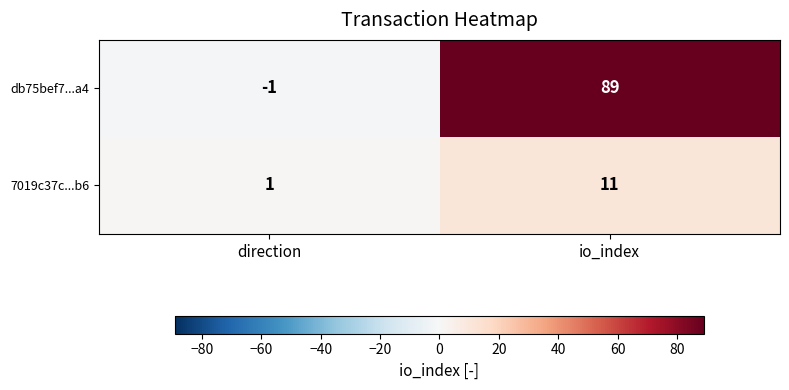

Which series changed the most between direction and io_index?

db75bef7...a4